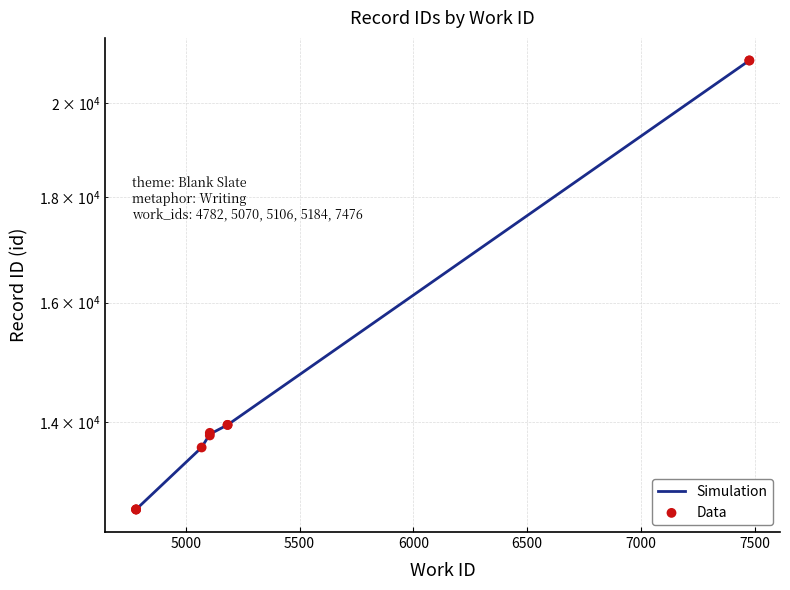

Approximately how many times larger is the value at 4782 compared to 5106?

0.9